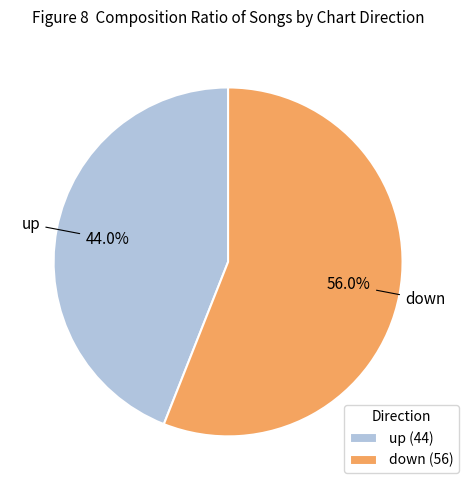

Rank the categories by value from highest to lowest.

down, up